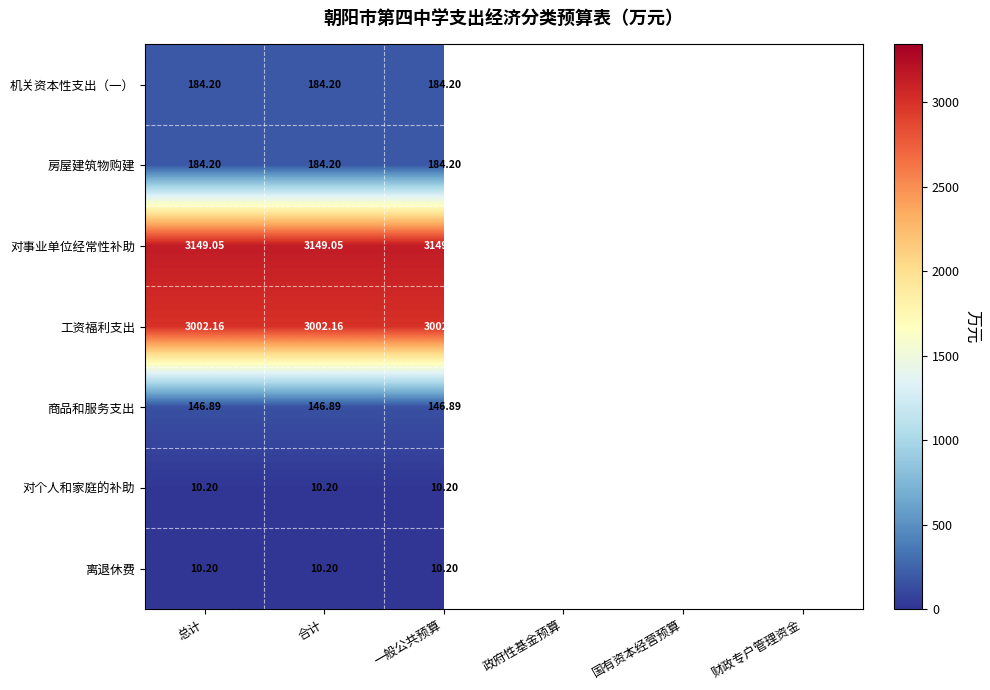

How many categories are shown in the chart?

6